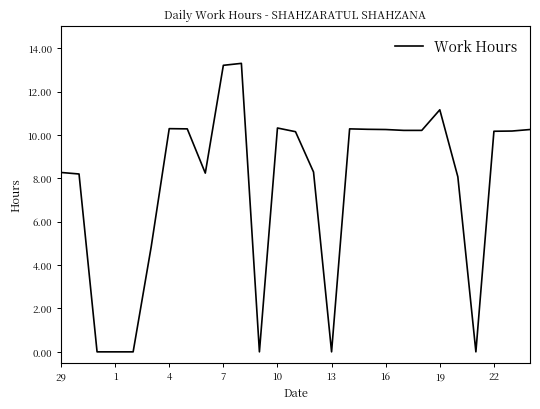

True or false: there are more than 2 points higher than both neighbors.

True